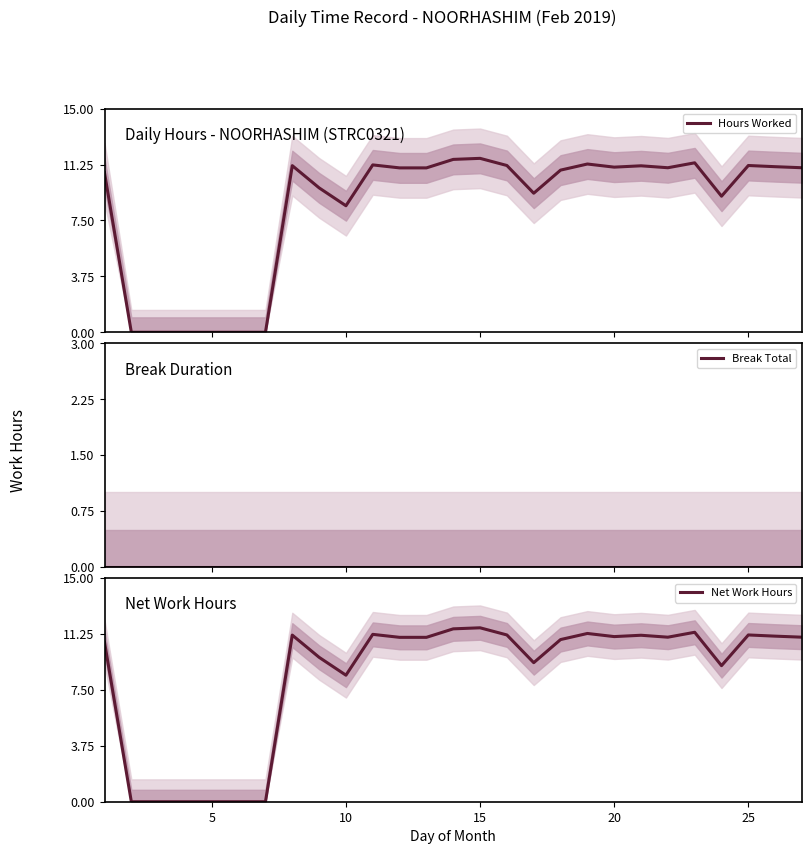

Which series has the largest total across all categories?

Hours Worked